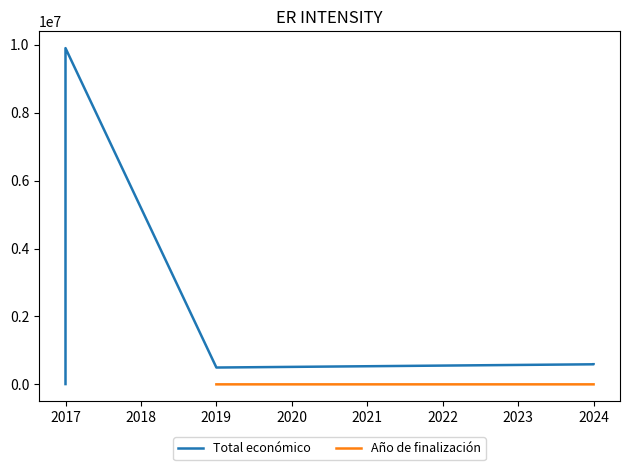

What is the difference between the maximum and minimum values in the Total económico series?

9890193.0